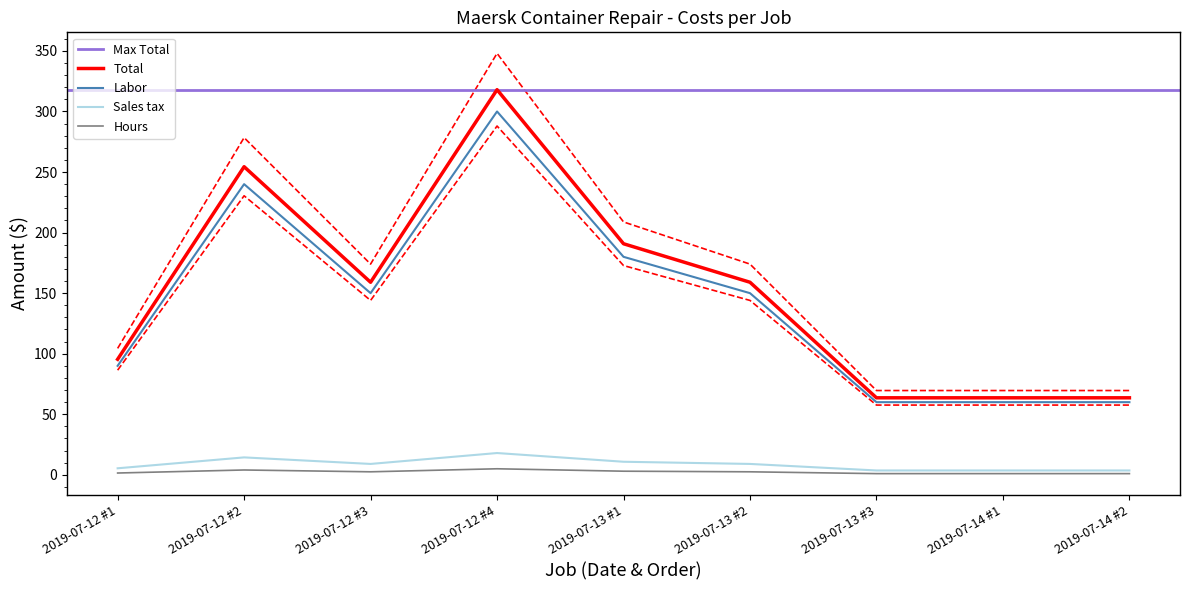

Is this an area chart (filled region under the line)?

No